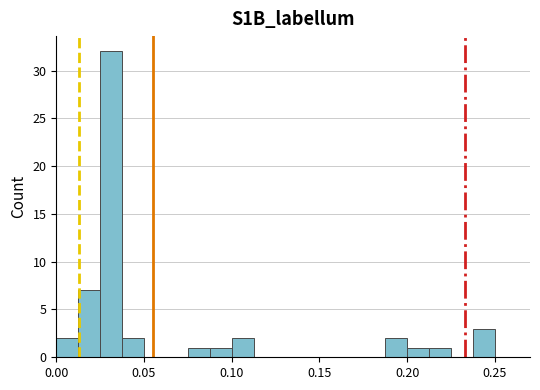

Read against the x-axis, roughly where is the centre of the tallest bar?

0.030